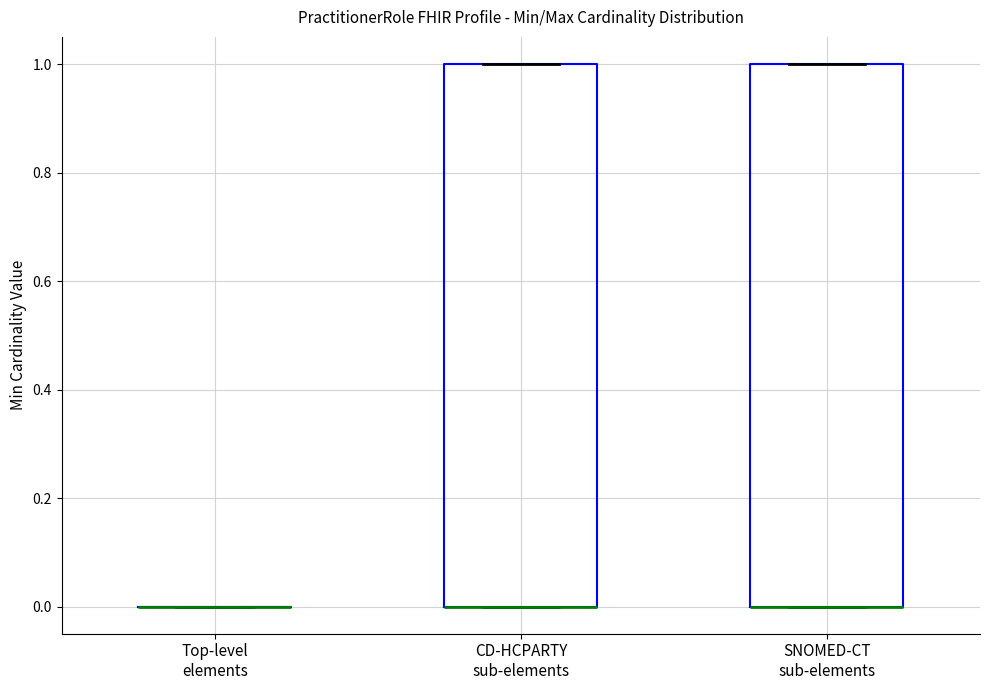

Reading left to right, transcribe this box plot: for each box, give where its median line is, the range the box spans, and where its two whiskers end, as read against the y-axis. The values are not printed on the chart, so give them approximately, as read against the axis.

Top-level elements: box collapsed to a line at 0, whiskers 0 to 0
CD-HCPARTY sub-elements: median 0 (drawn on the box's lower edge), box 0 to 1, whiskers 0 to 1
SNOMED-CT sub-elements: median 0 (drawn on the box's lower edge), box 0 to 1, whiskers 0 to 1